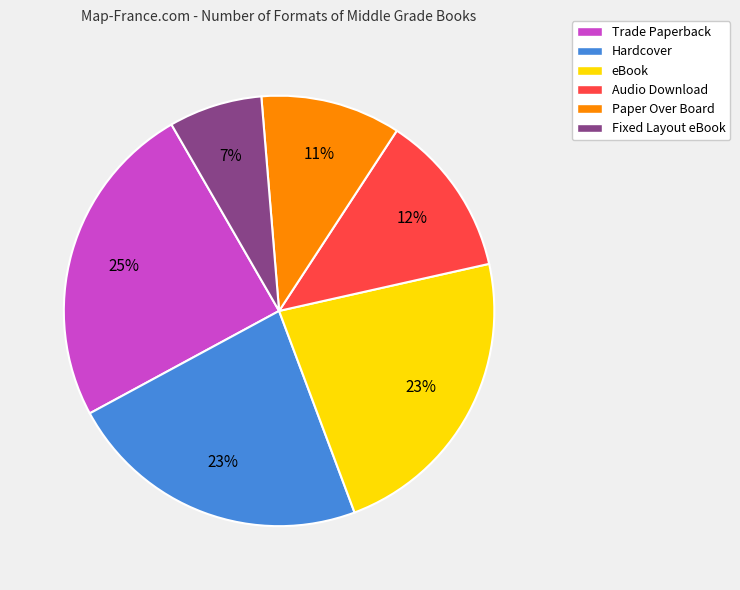

Which slice is the largest?

Trade Paperback